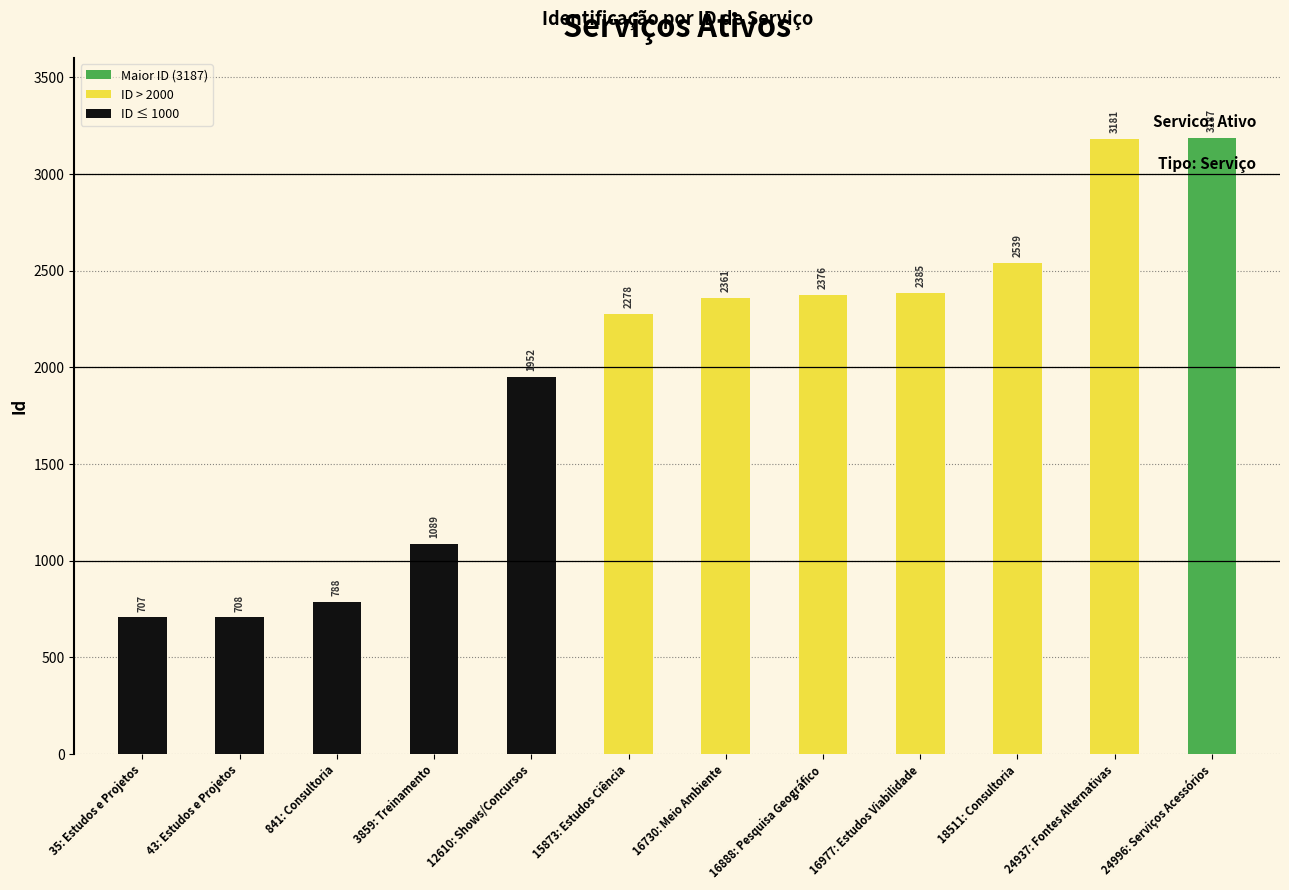

How many data points does each series have?

12